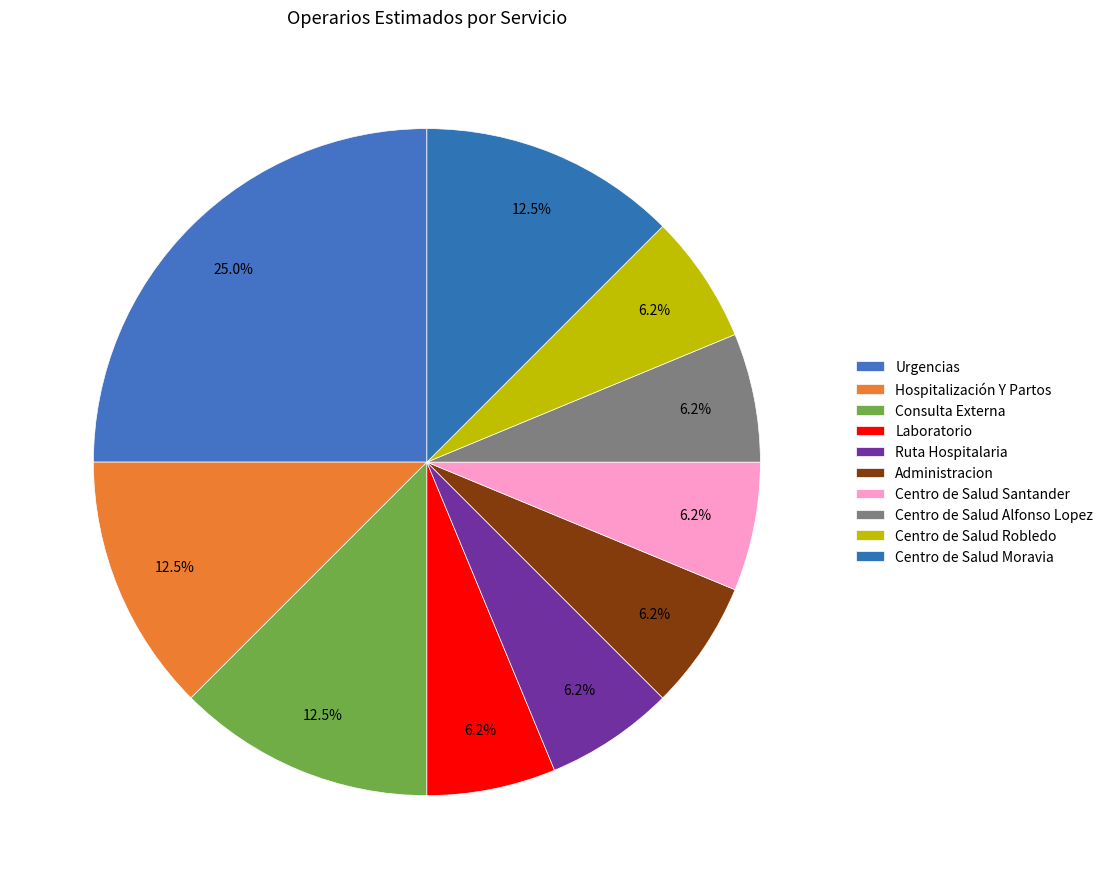

Rank the categories by value from lowest to highest.

Laboratorio, Ruta Hospitalaria, Administracion, Centro de Salud Santander, Centro de Salud Alfonso Lopez, Centro de Salud Robledo, Hospitalización Y Partos, Consulta Externa, Centro de Salud Moravia, Urgencias